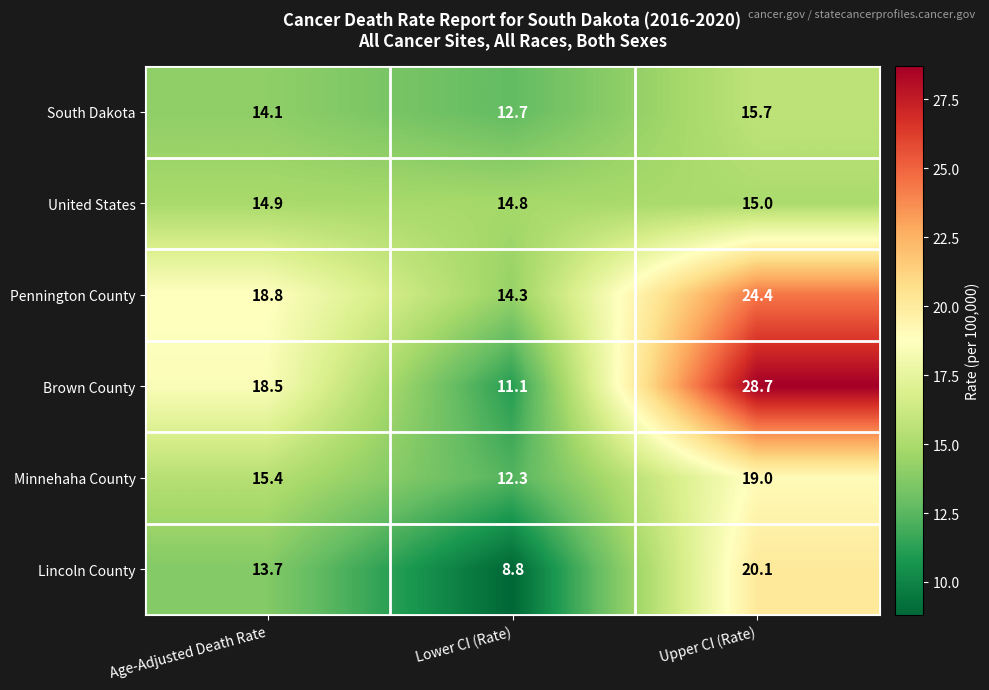

How many data points does each series have?

3